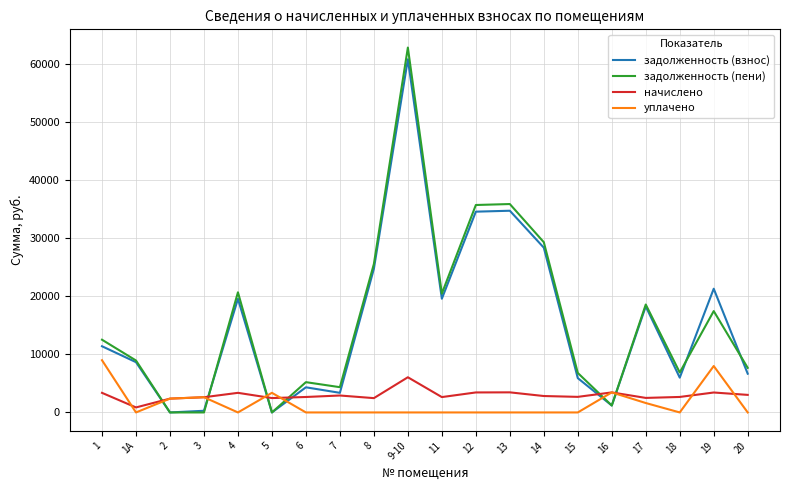

Is the value of задолженность (пени) at 13 greater than the value of задолженность (взнос) at 5?

Yes